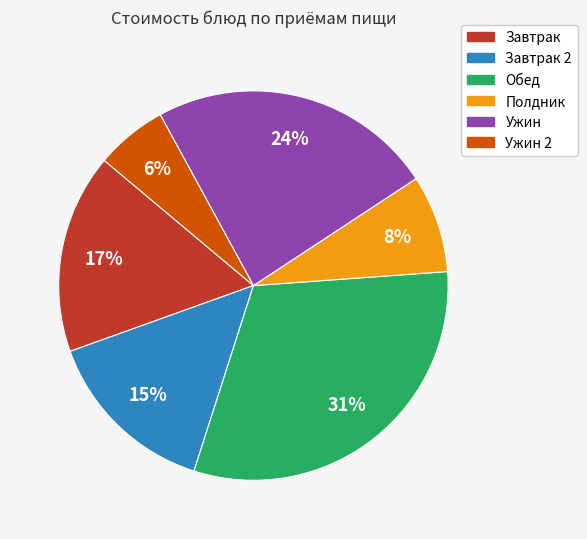

Is there a majority slice in this chart?

No